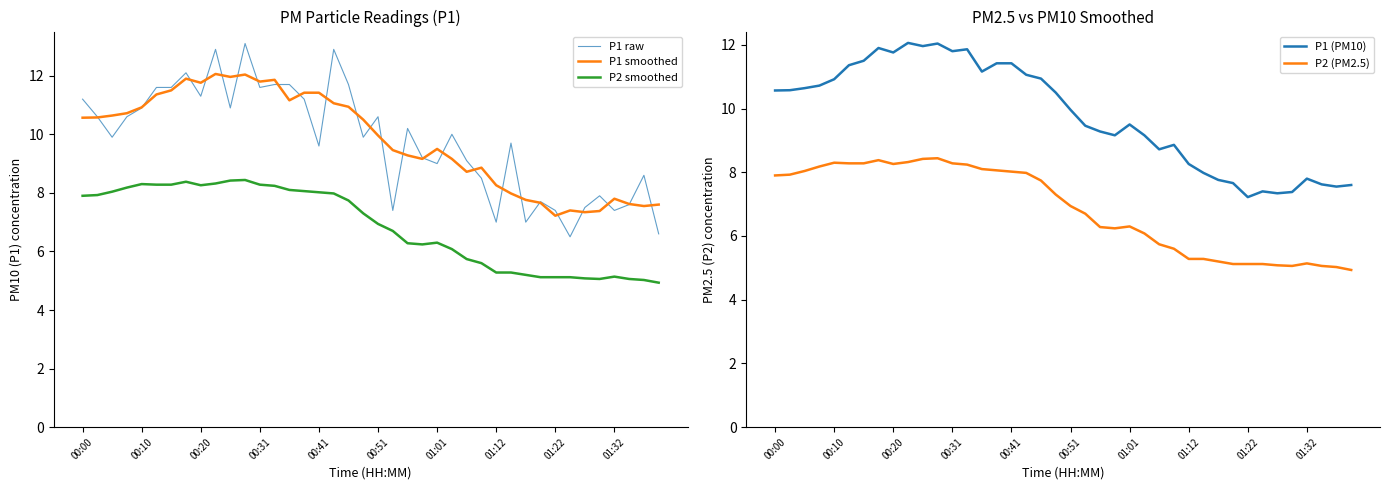

Which series has the largest total across all categories?

P1 raw